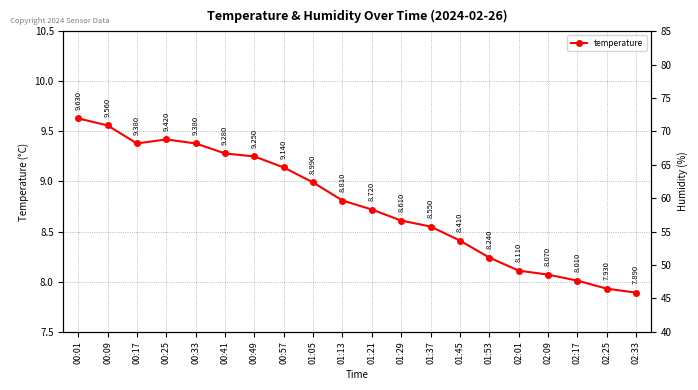

What is the average value?

8.8